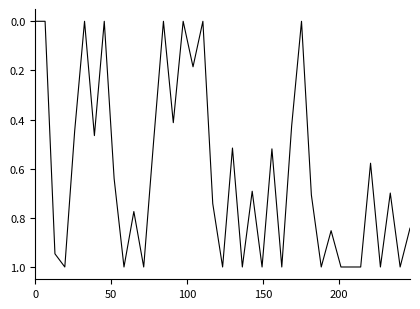

What is the greatest value displayed?

1.0